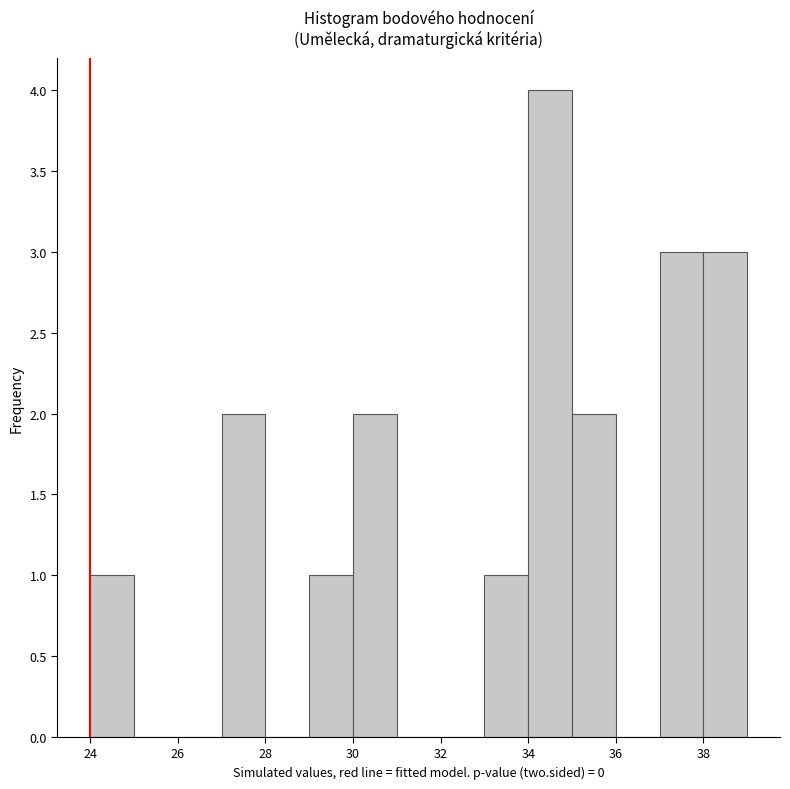

Reading left to right, transcribe this chart: for each bar, give the range it covers on the x-axis and its height. The values are not printed on the chart, so give them approximately, as read against the axis.

24 to 25: 1
25 to 26: 0
26 to 27: 0
27 to 28: 2
28 to 29: 0
29 to 30: 1
30 to 31: 2
31 to 32: 0
32 to 33: 0
33 to 34: 1
34 to 35: 4
35 to 36: 2
36 to 37: 0
37 to 38: 3
38 to 39: 3